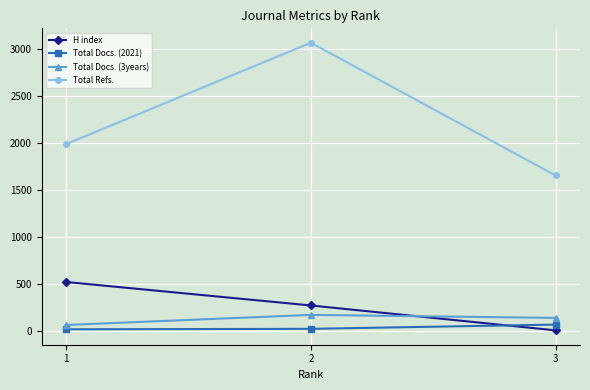

List the labels in order of H index value, smallest first.

3, 2, 1